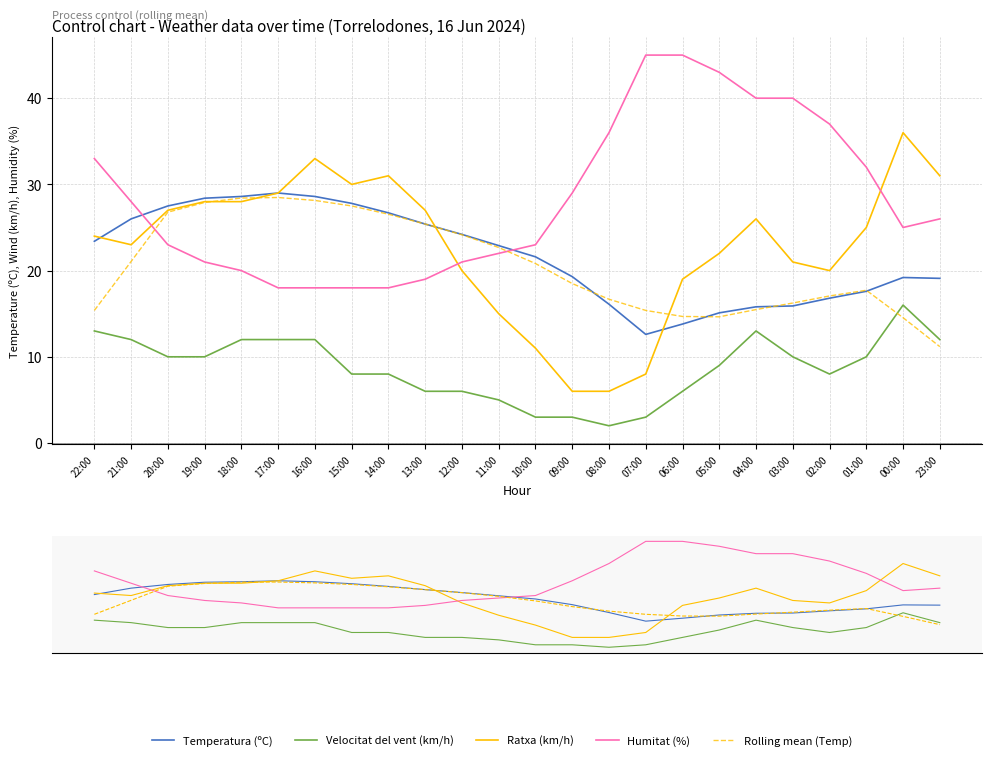

Which series has the largest total across all categories?

Humitat (%)